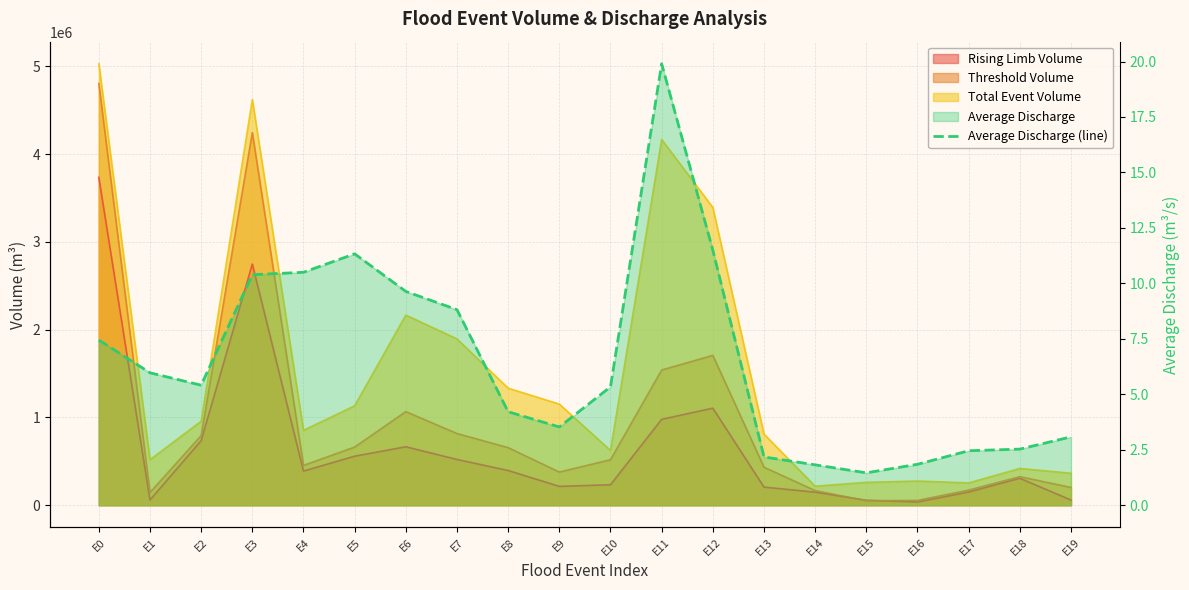

What is the average value?

6.5